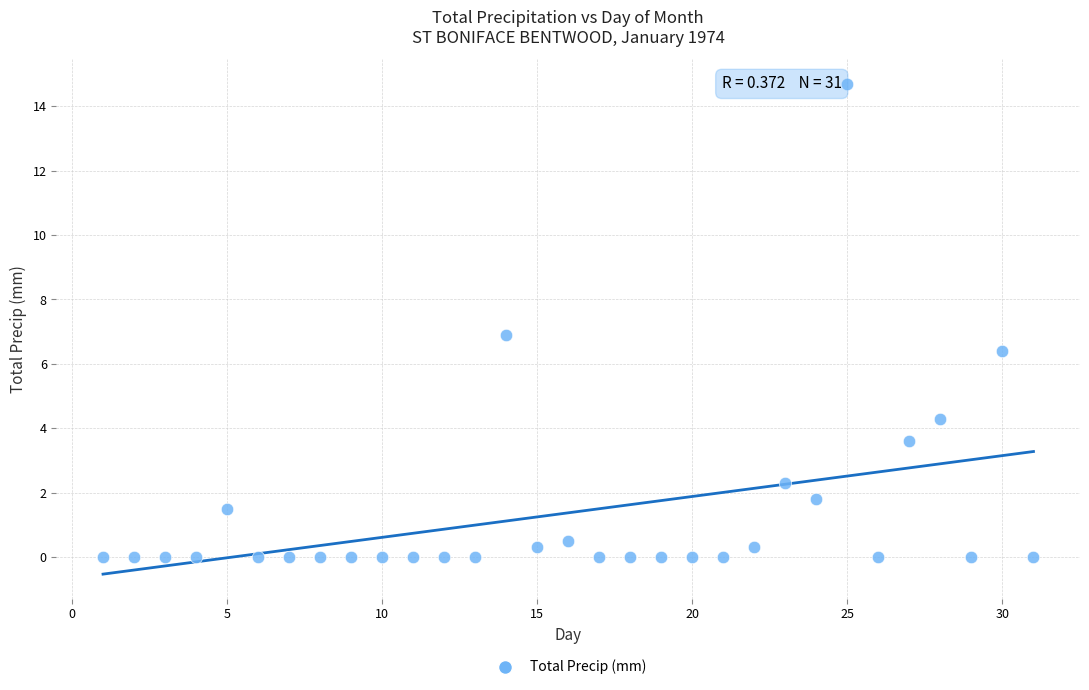

What is the range of Y values (max minus min)?

14.7